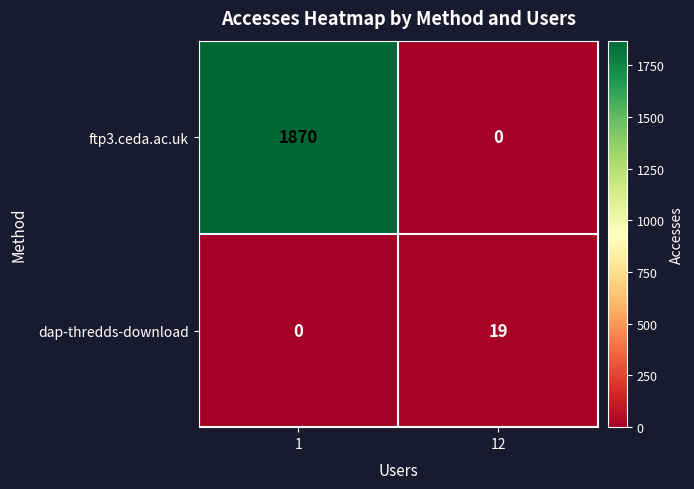

Reading right to left, extract all data points from this chart.

ftp3.ceda.ac.uk: 0	1870
dap-thredds-download: 19	0